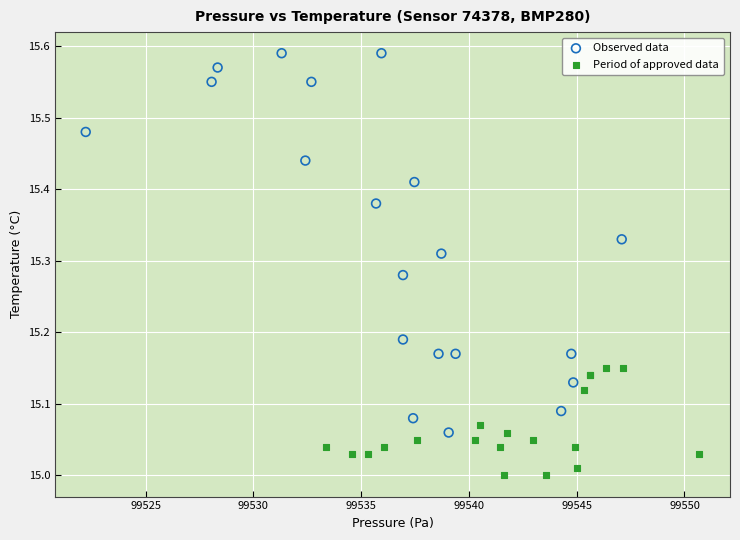

Which series has the largest Y range (max minus min)?

Observed data